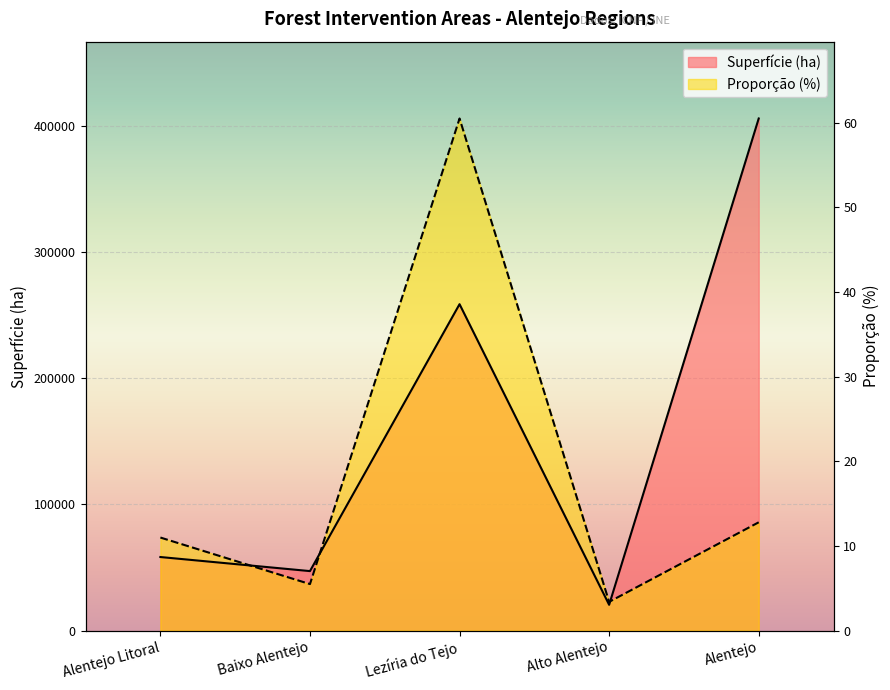

At Alentejo Litoral, list the series in order from largest to smallest.

Proporção (%), Superfície (ha)